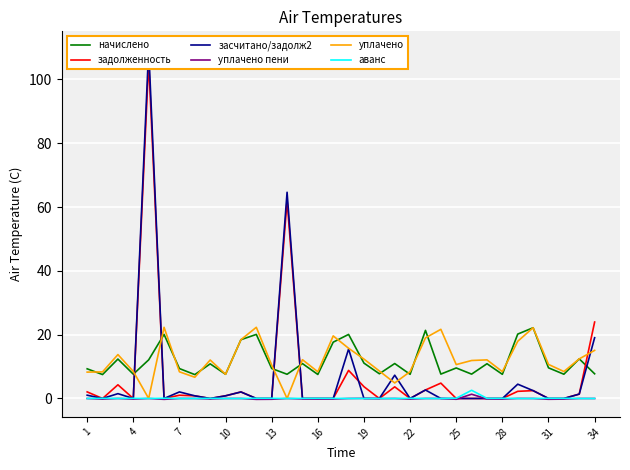

Does the chart display data point markers on the line(s)?

No